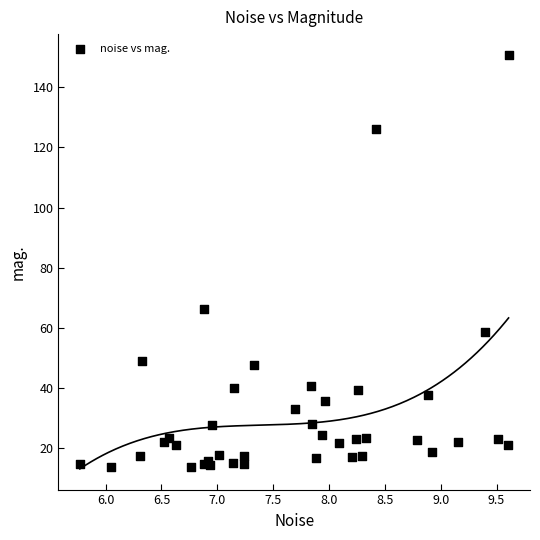

What Y value in the scatter plot is closest to 82?

66.4